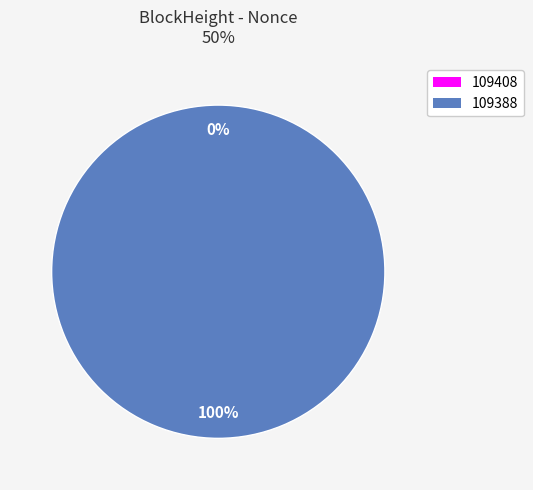

To the nearest percent, what is the combined percentage of 109388 and 109408?

100%